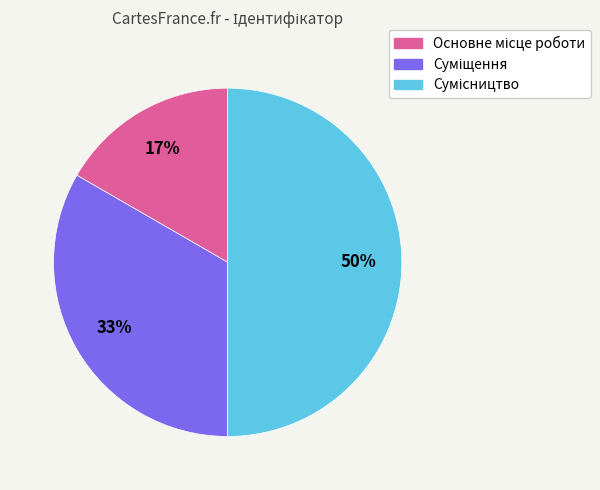

To the nearest percent, what is the difference between the largest and smallest slice percentages?

33%